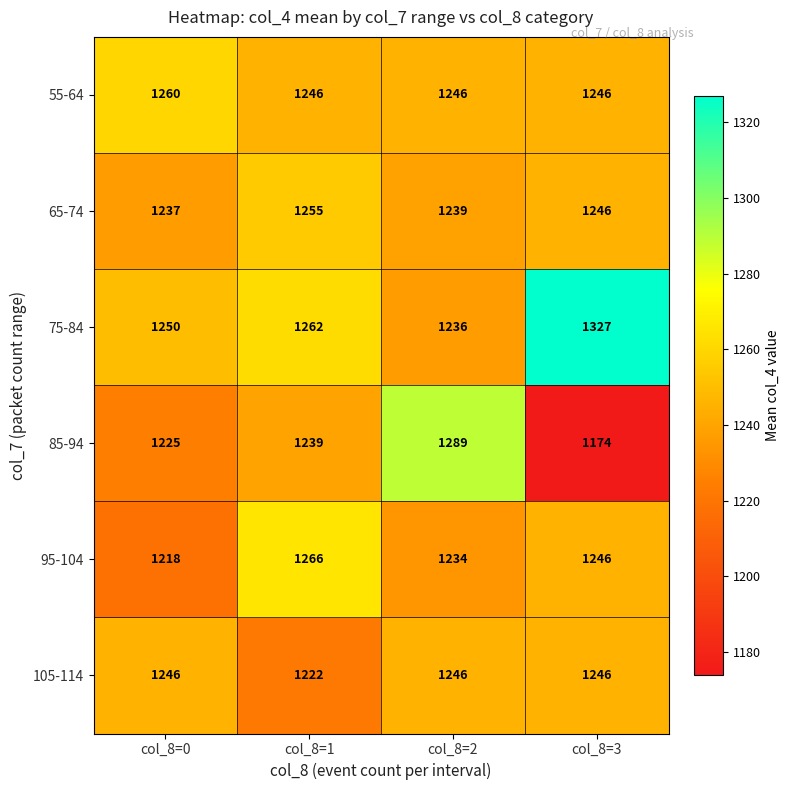

The value of 95-104 at col_8=1 is 1266. True or false?

True